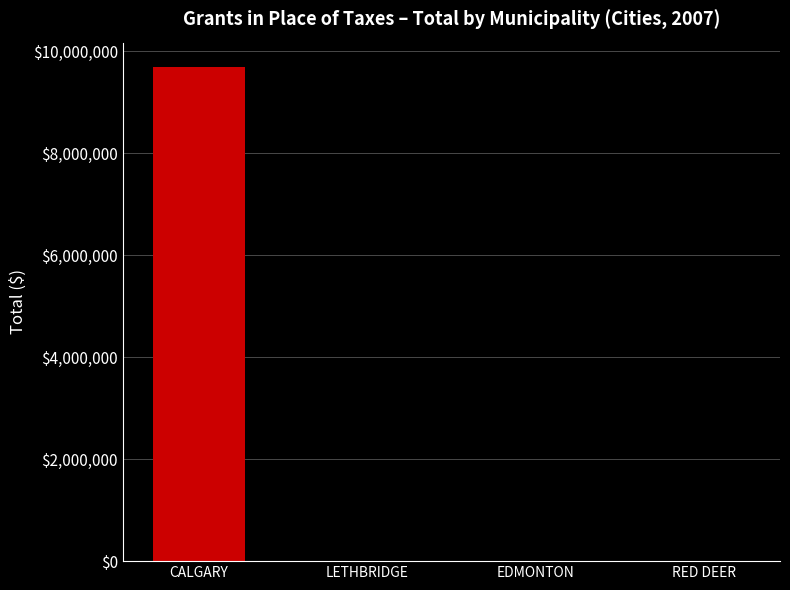

What is the sum of all values?

9692000